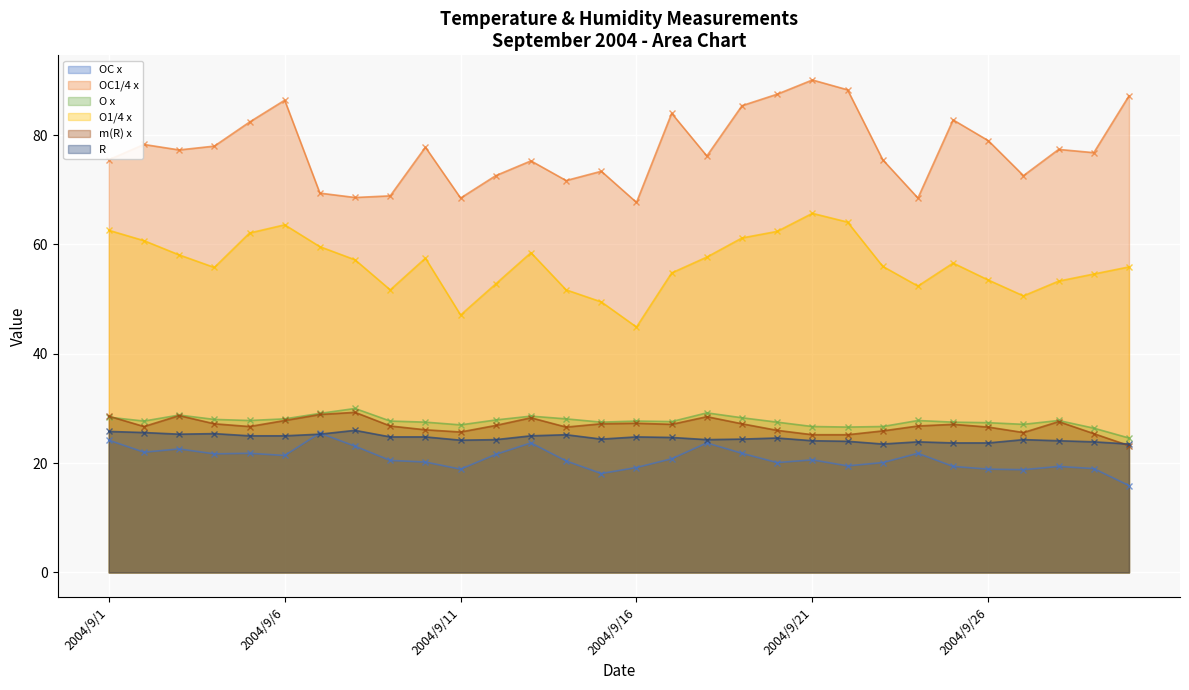

What is the sum of all O1/4 x values?

1692.2